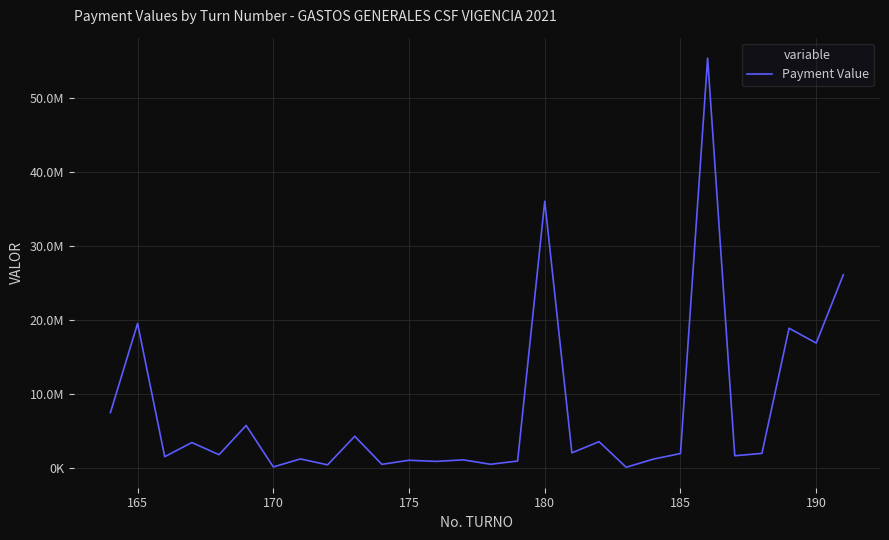

True or false: there are more than 1 points higher than both neighbors.

True